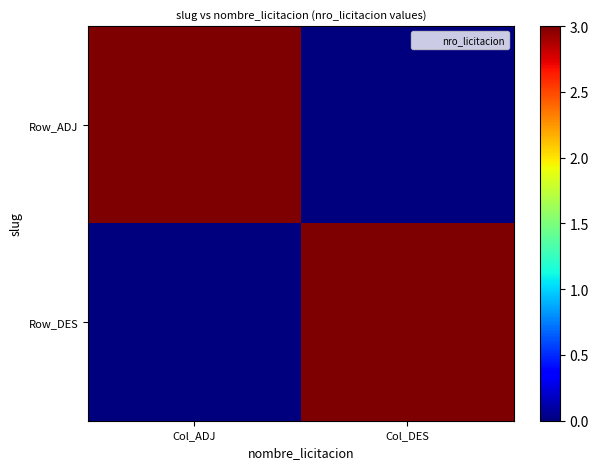

Which series has the largest range (max minus min)?

Row_ADJ